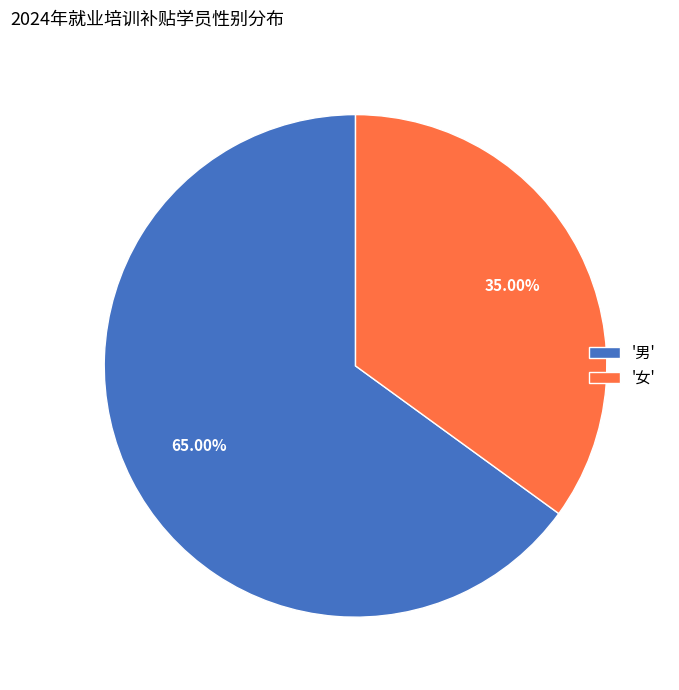

Rank the categories by value from lowest to highest.

'女', '男'